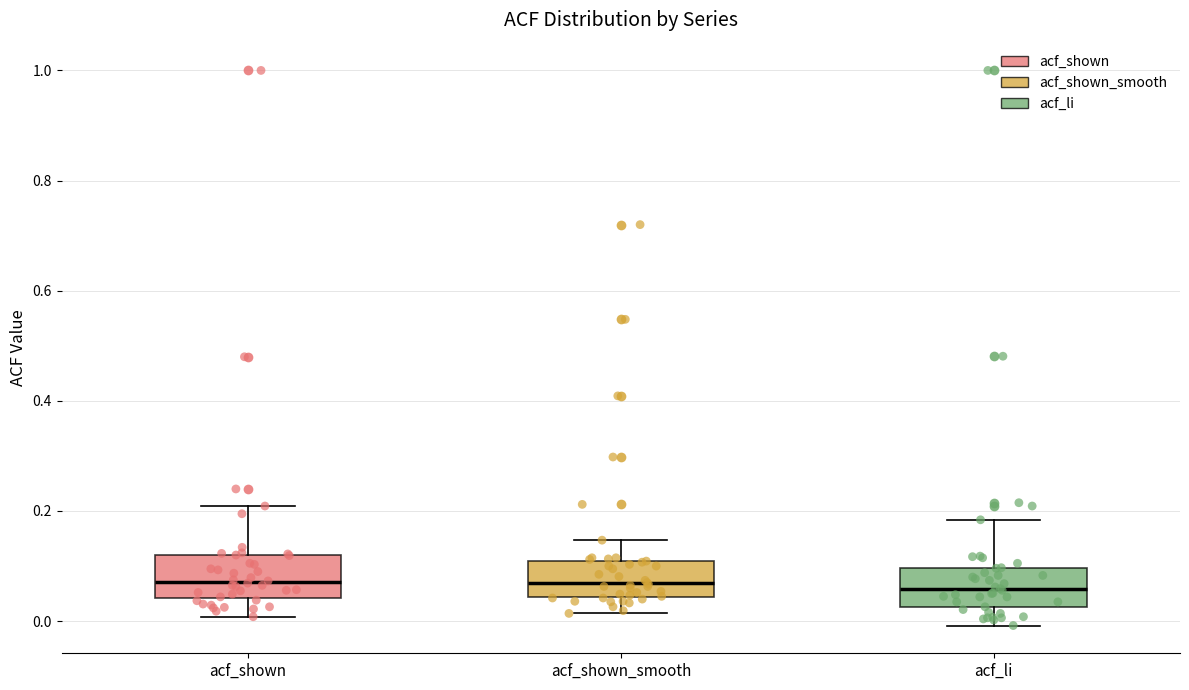

Where does the lower whisker of the box for acf_li end on the y-axis? The values are not printed on the chart, so give them approximately, as read against the axis.

0.00